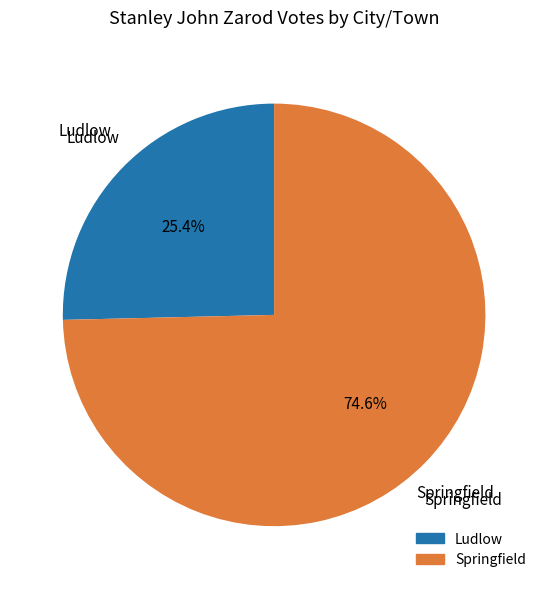

Count the number of slices in the pie.

2